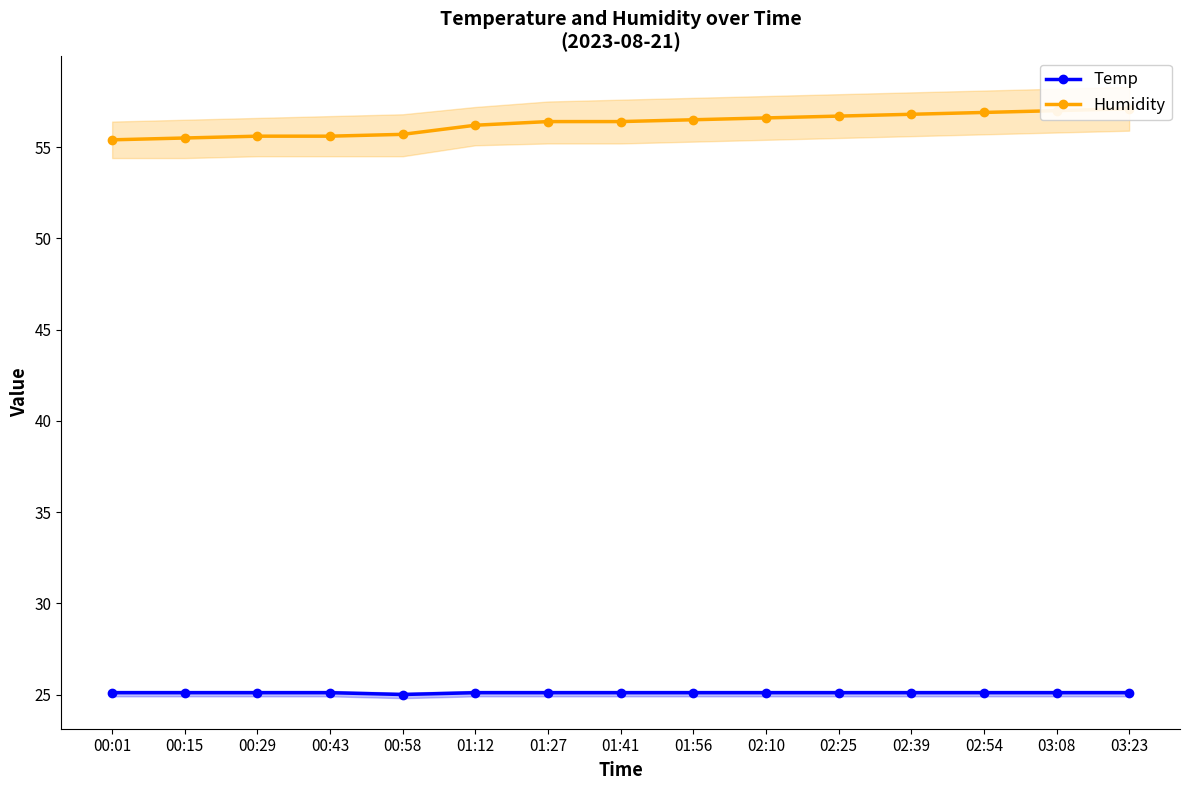

Between 02:25 and 01:12, which is larger?

02:25